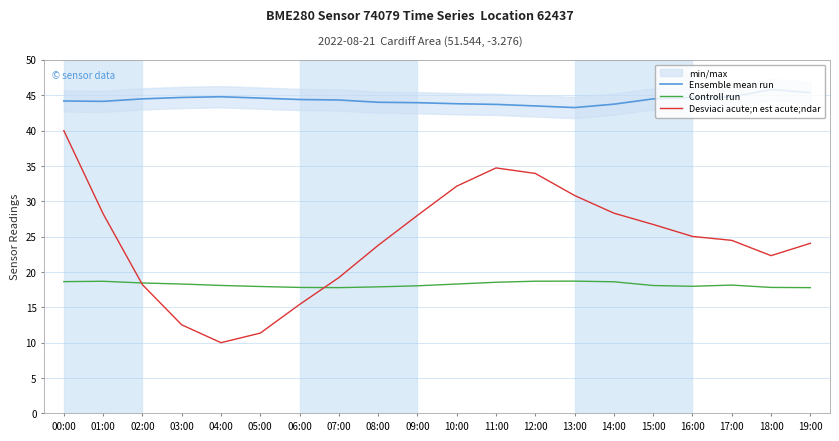

What is the difference between the second highest and second lowest values in the Desviaci acute;n est acute;ndar series?

23.4